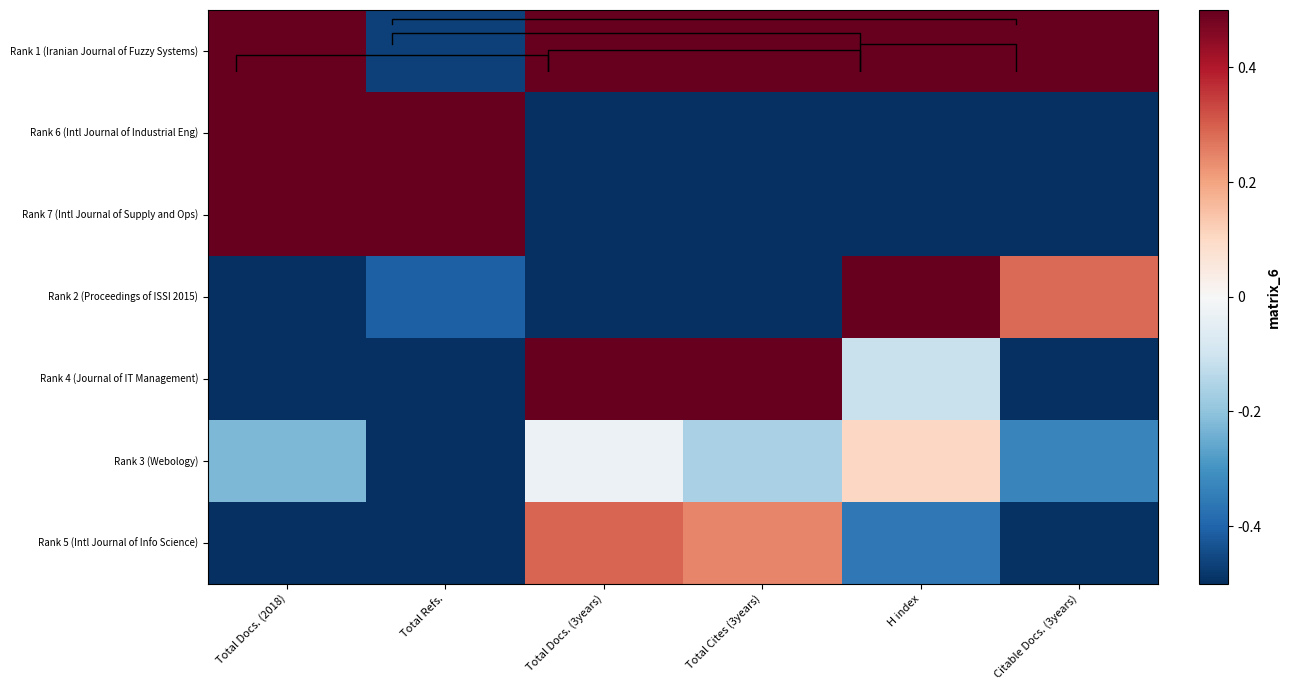

The Rank 4 (Journal of IT Management) series shows -0.8 at Total Refs.. True or false?

True